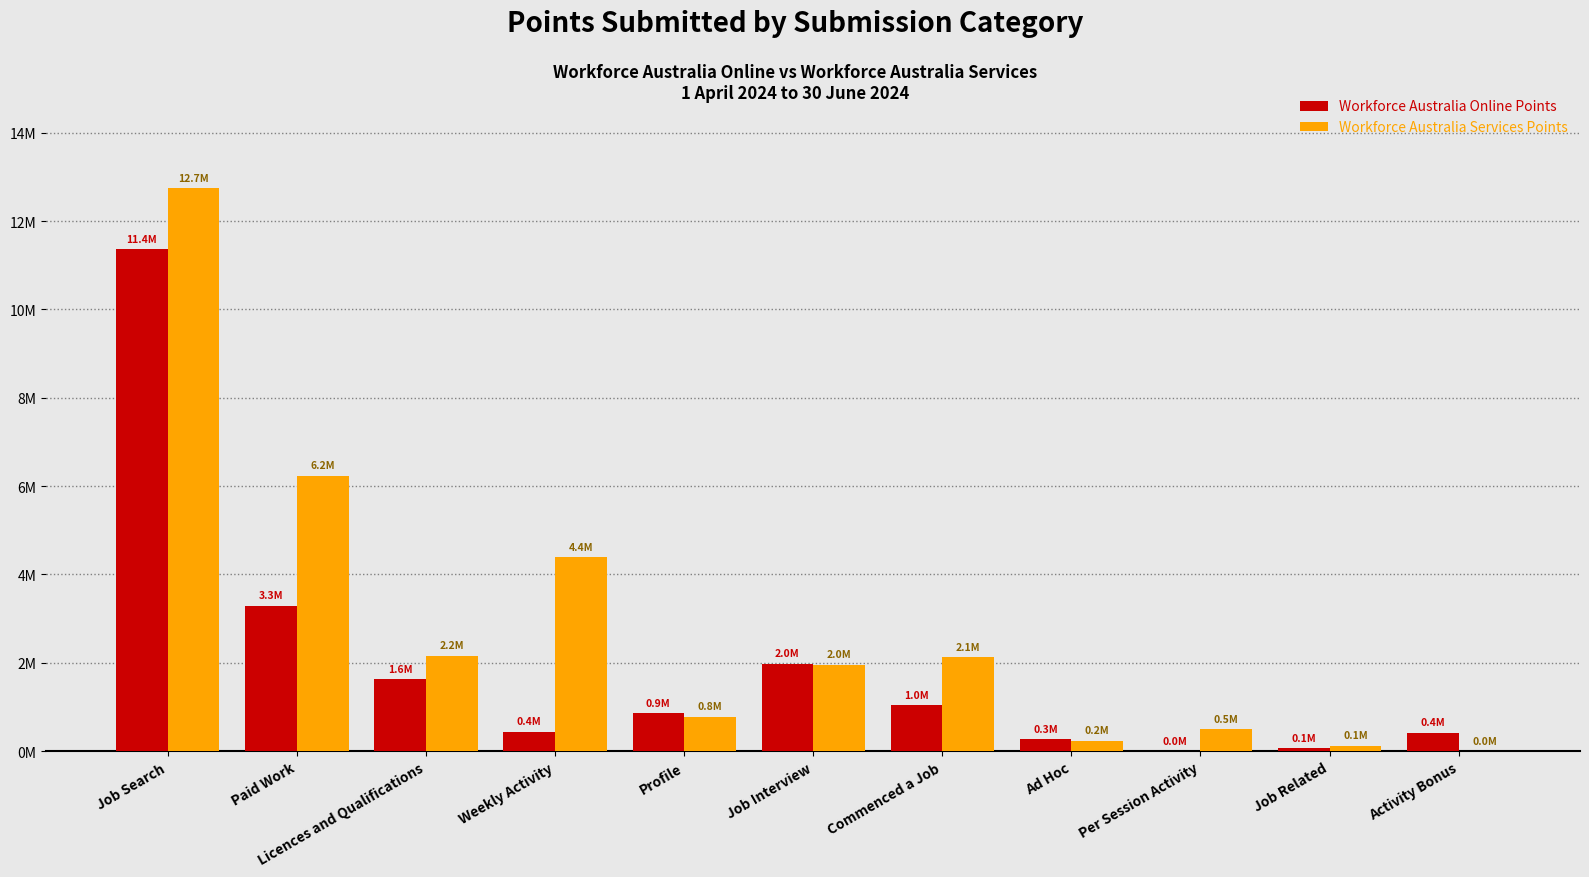

Which series changed the most between Weekly Activity and Profile?

Workforce Australia Services Points